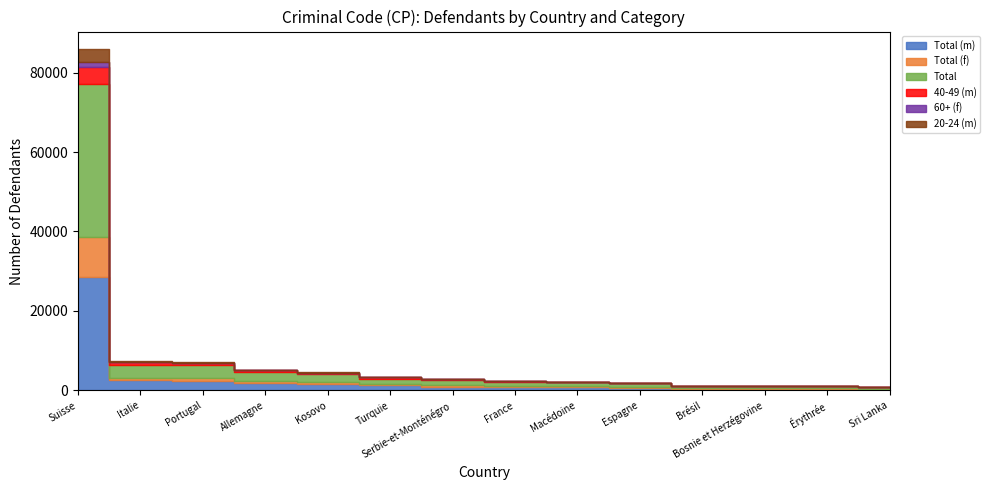

What is the difference between the Total (f) values at Portugal and Sri Lanka?

656